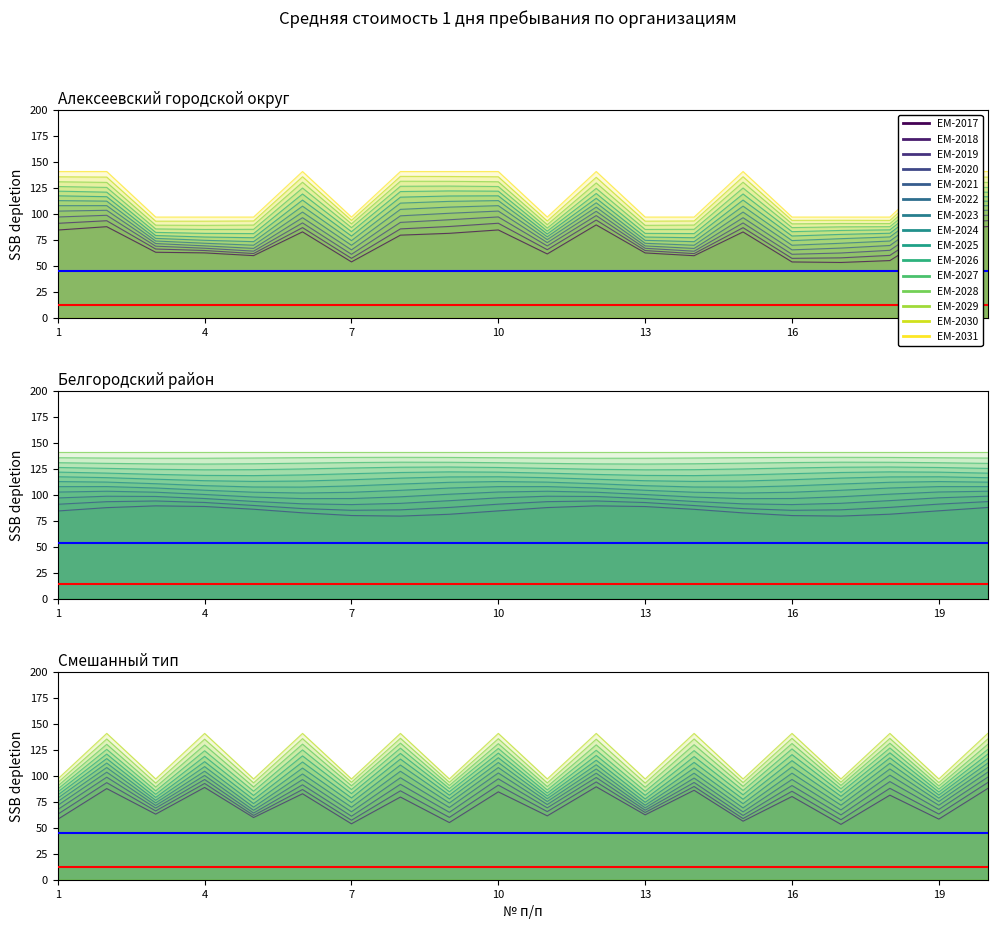

What is the difference between the Смешанный тип values at 15 and 4?

43.8